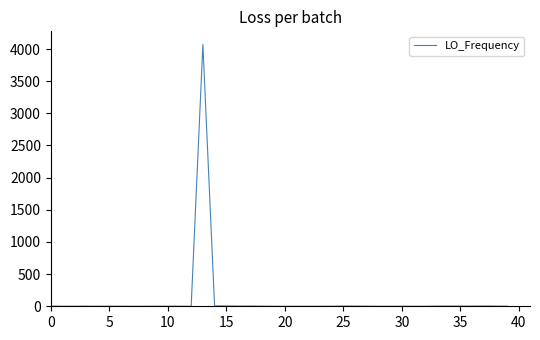

What is the difference between the maximum and minimum values?

4071.1